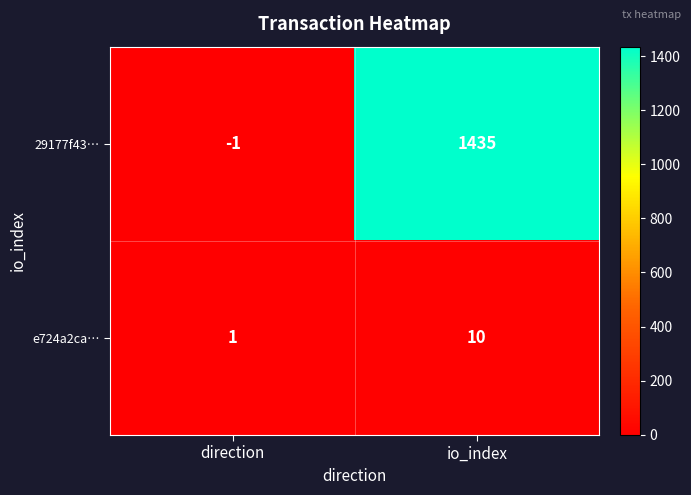

Which series changed the most between direction and io_index?

29177f43…